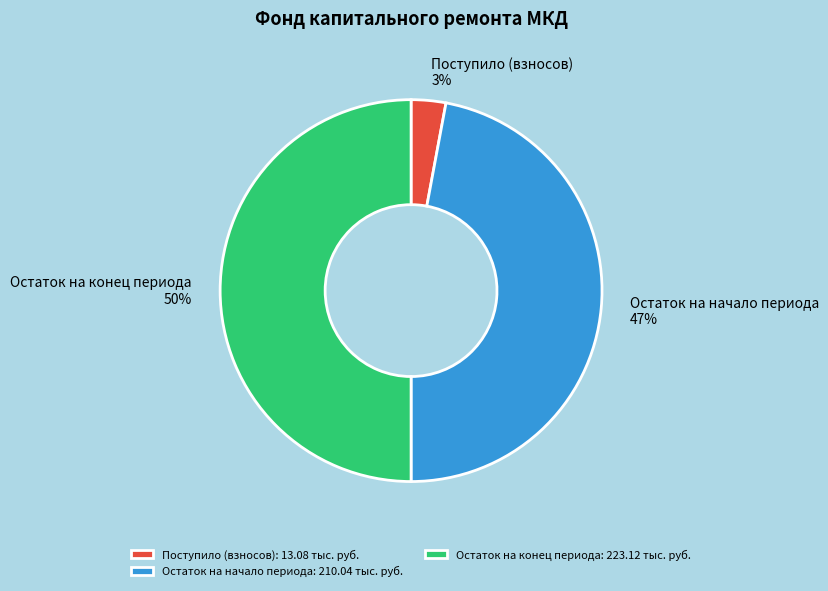

How many slices are in this pie chart?

3